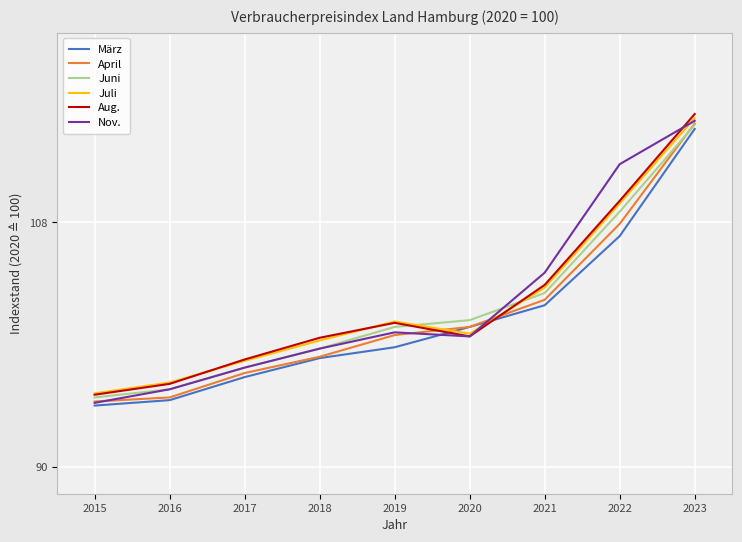

What is the sum of all Aug. values?

918.0